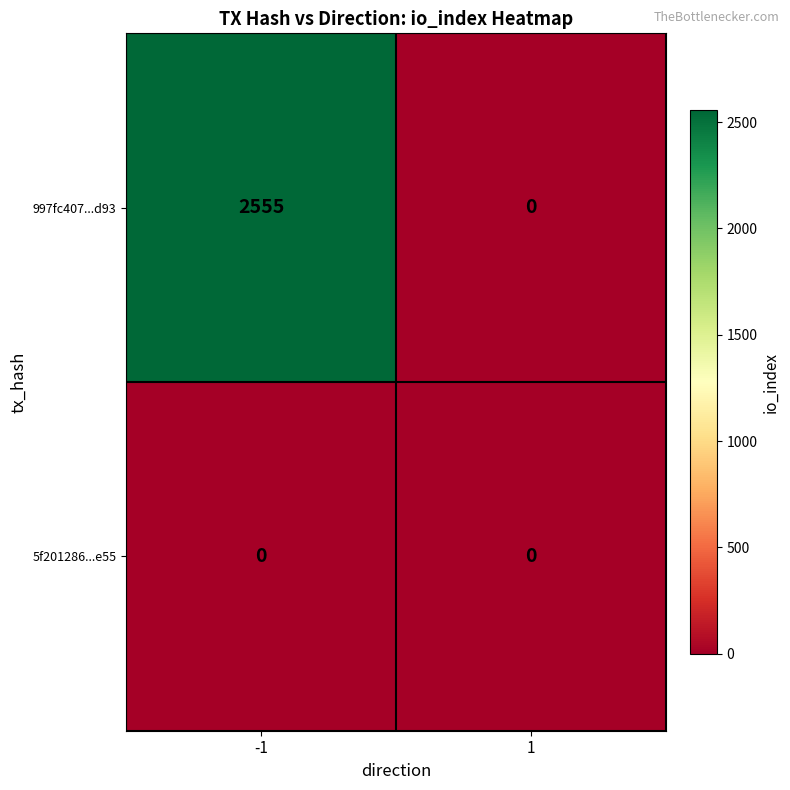

What is the sum of all 997fc407...d93 values?

2555